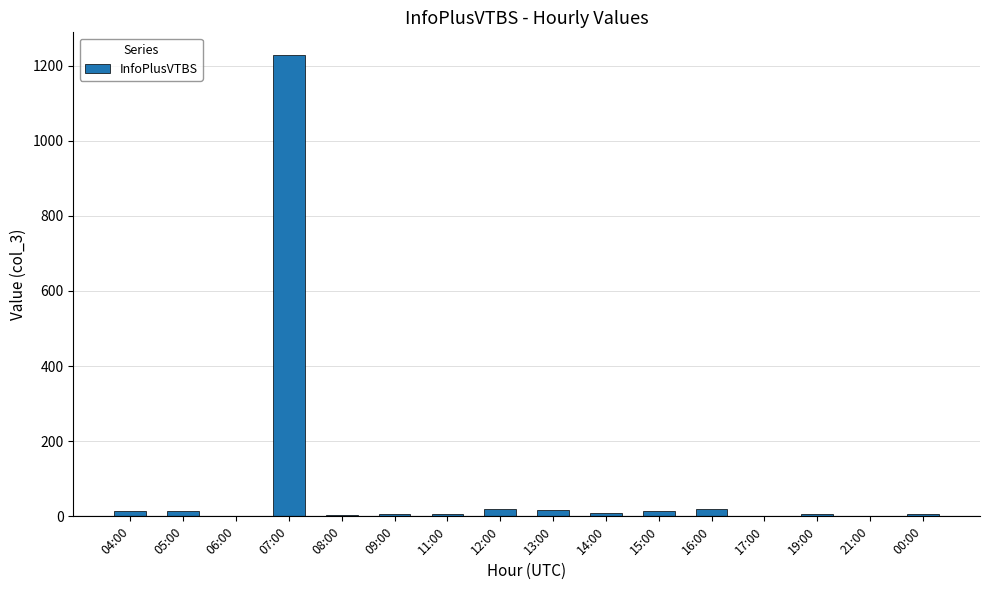

What is the maximum value shown in the chart?

1227